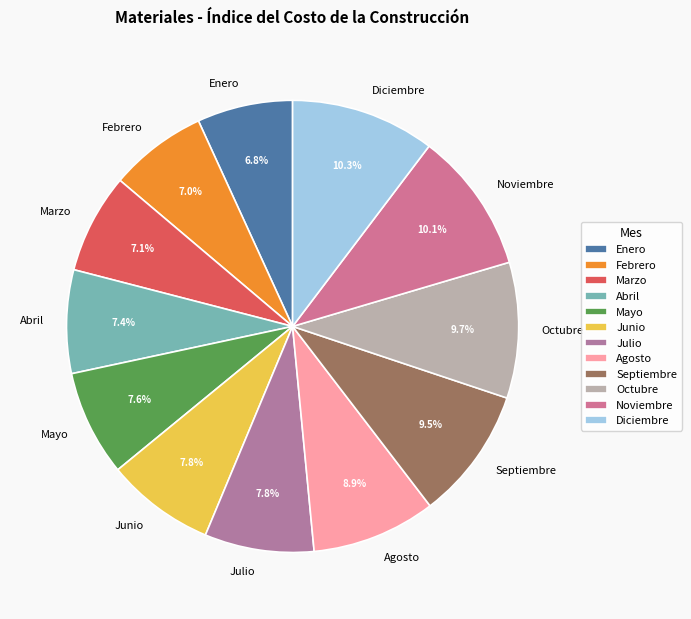

What percentage is the Agosto slice, to the nearest percent?

9%